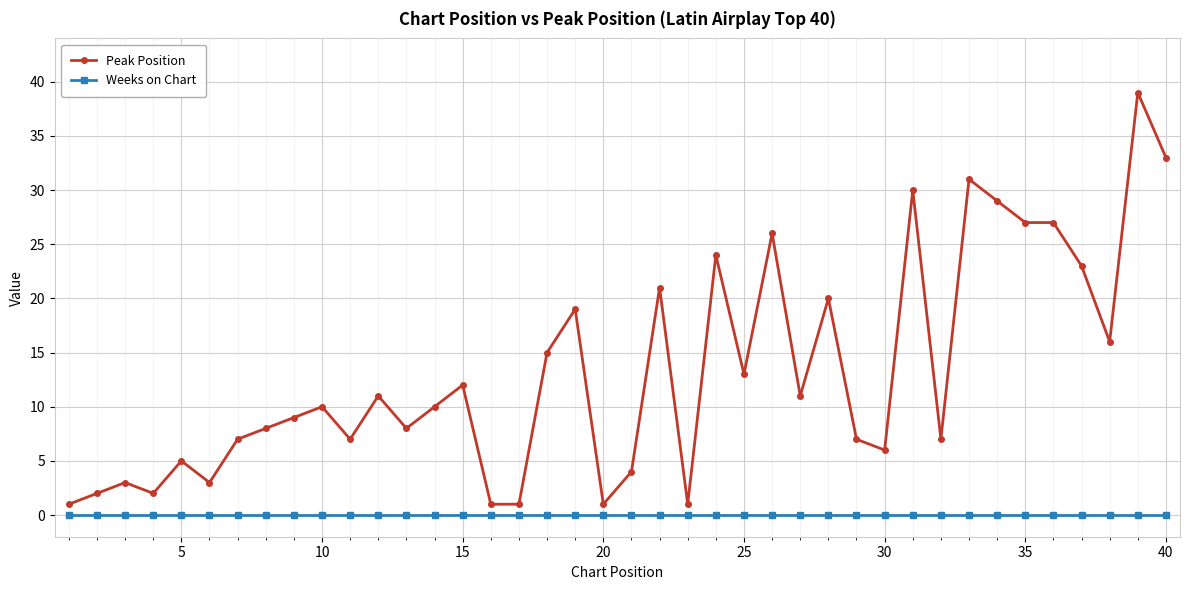

Which series has the widest spread of values?

Peak Position